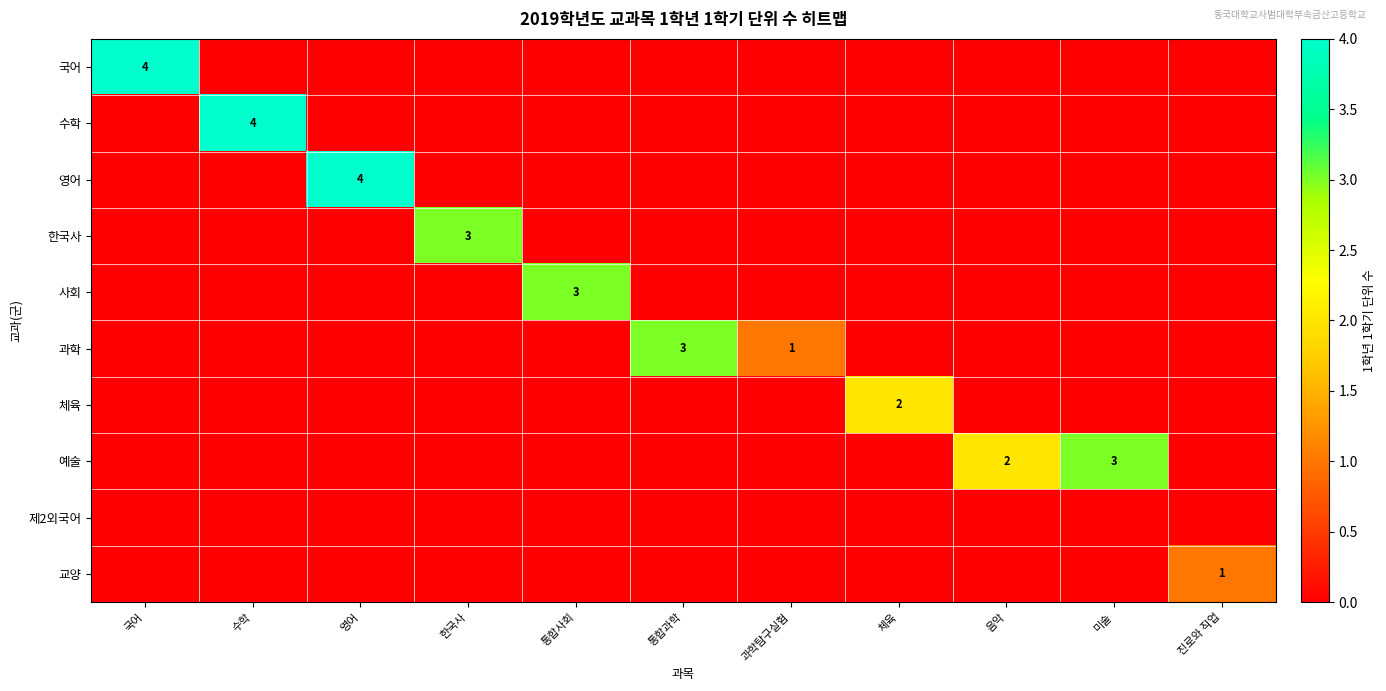

The value of 영어 at 영어 is 4. True or false?

True